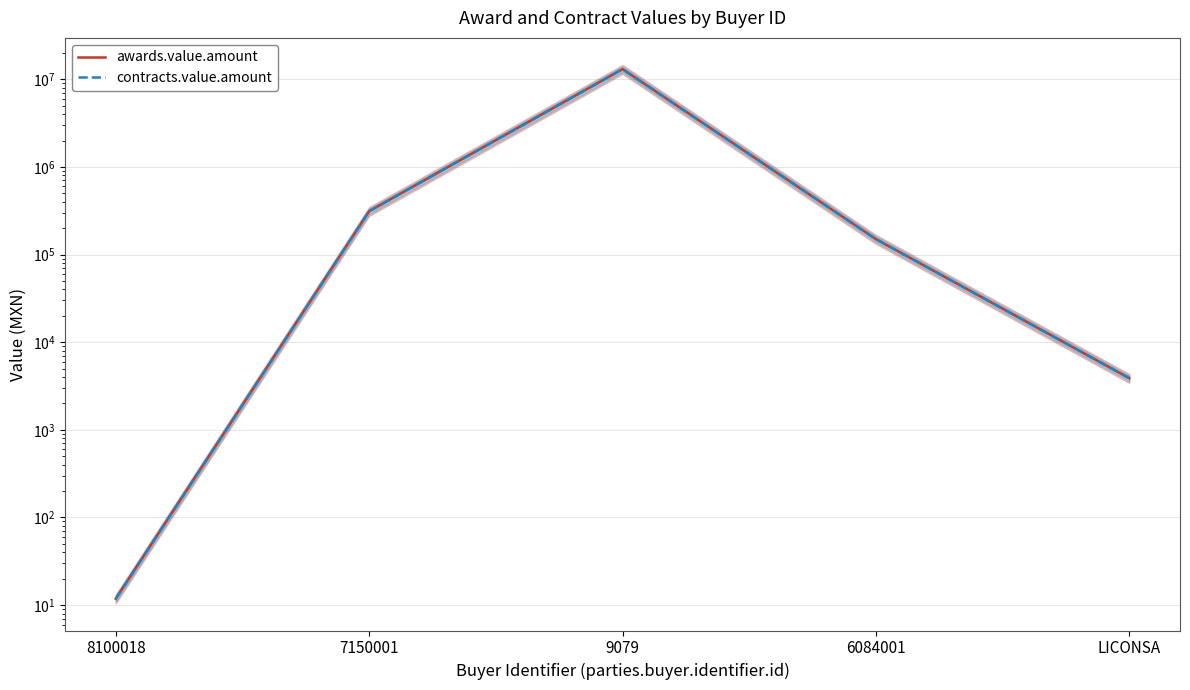

At 9079, list the series in order from largest to smallest.

awards.value.amount, contracts.value.amount